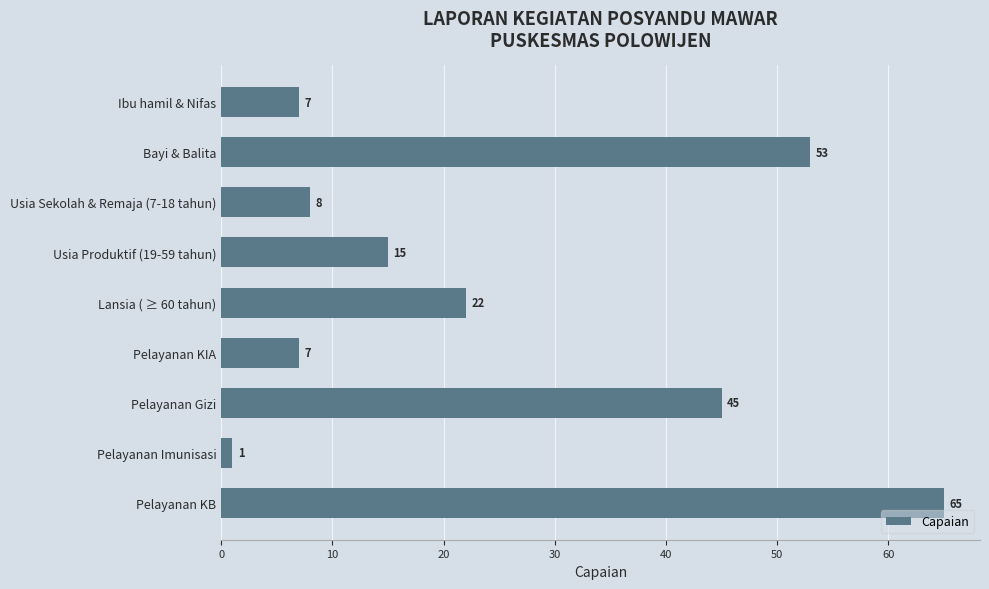

Where is the data nearest to the value 33?

Lansia ( ≥ 60 tahun)